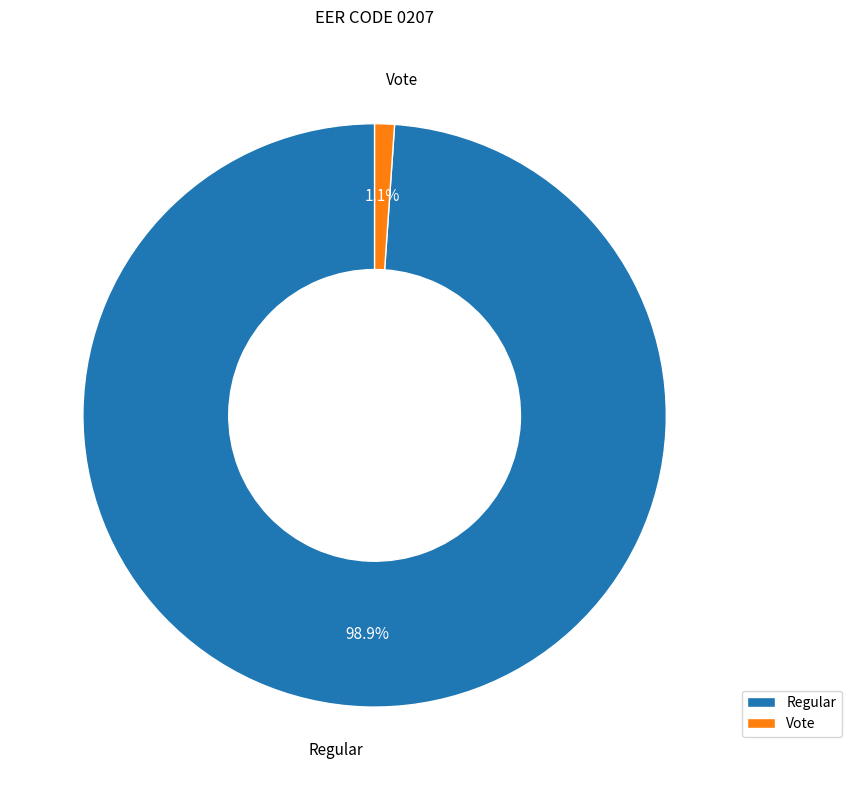

How many segments does this pie chart have?

2